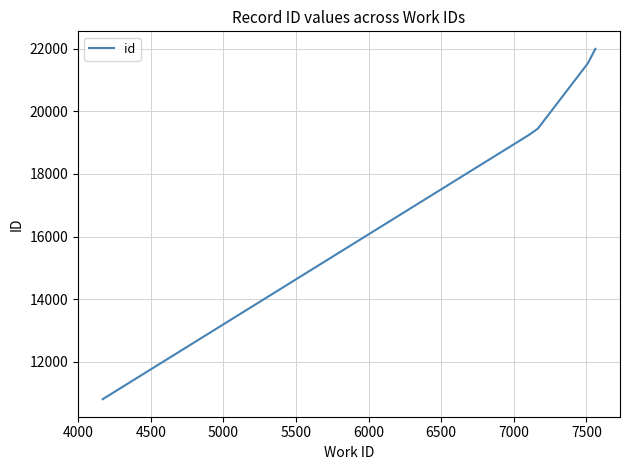

How many series are shown in this chart?

1